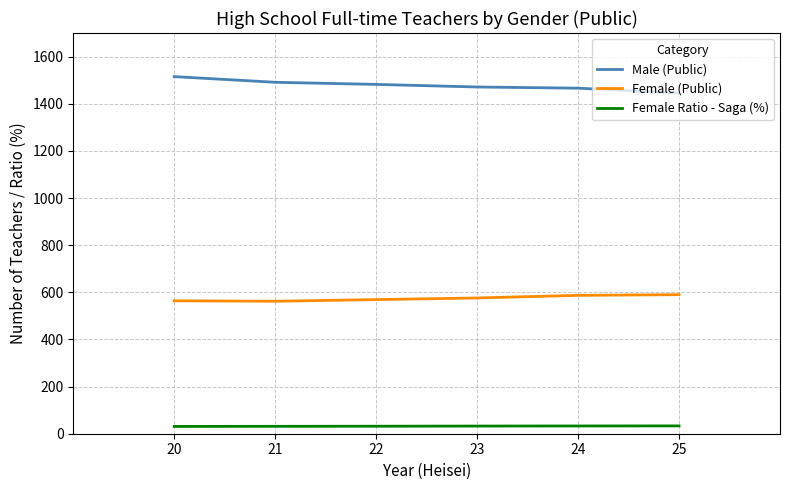

True or false: Female (Public) and Female Ratio - Saga (%) cross at least once.

False